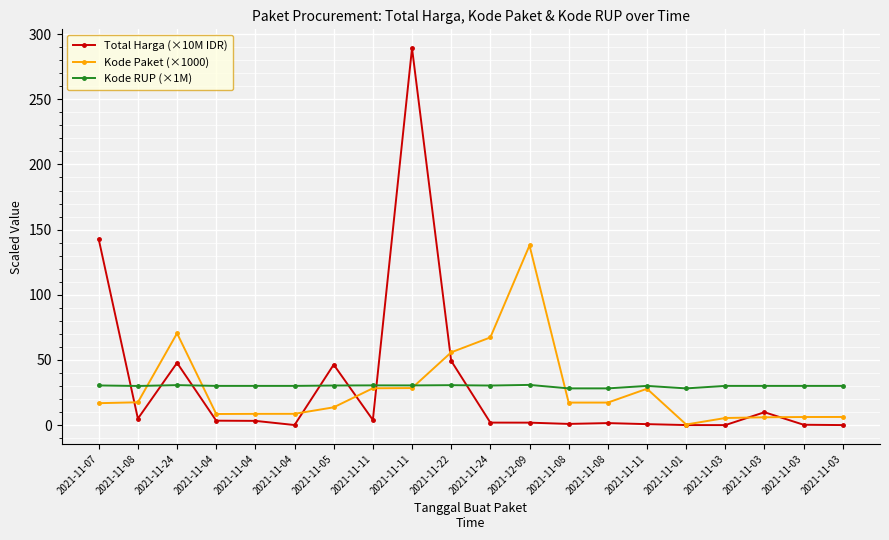

Between 2021-11-24 and 2021-11-03, which is larger?

2021-11-24